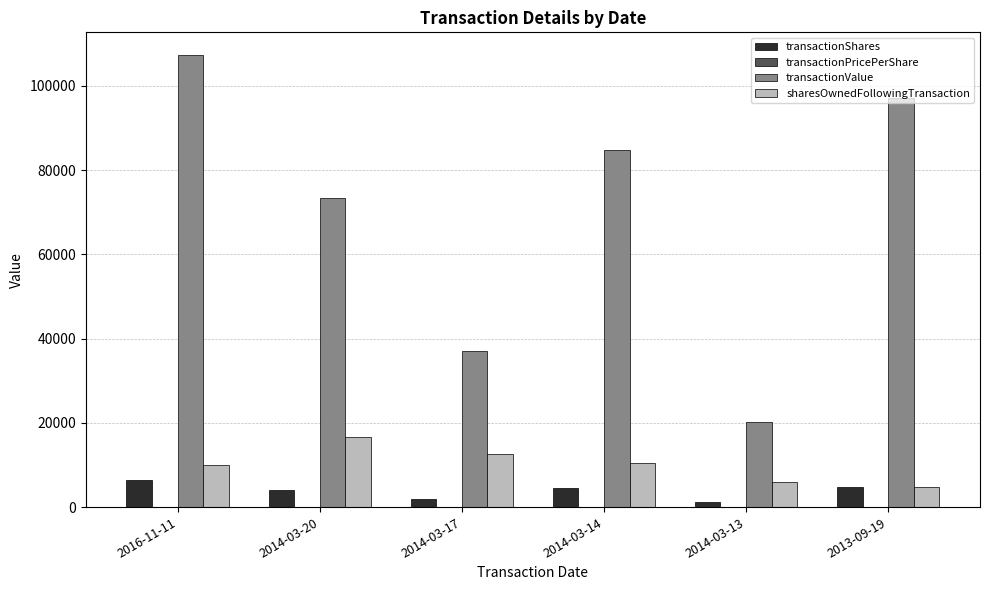

Which series has the largest total across all categories?

transactionValue